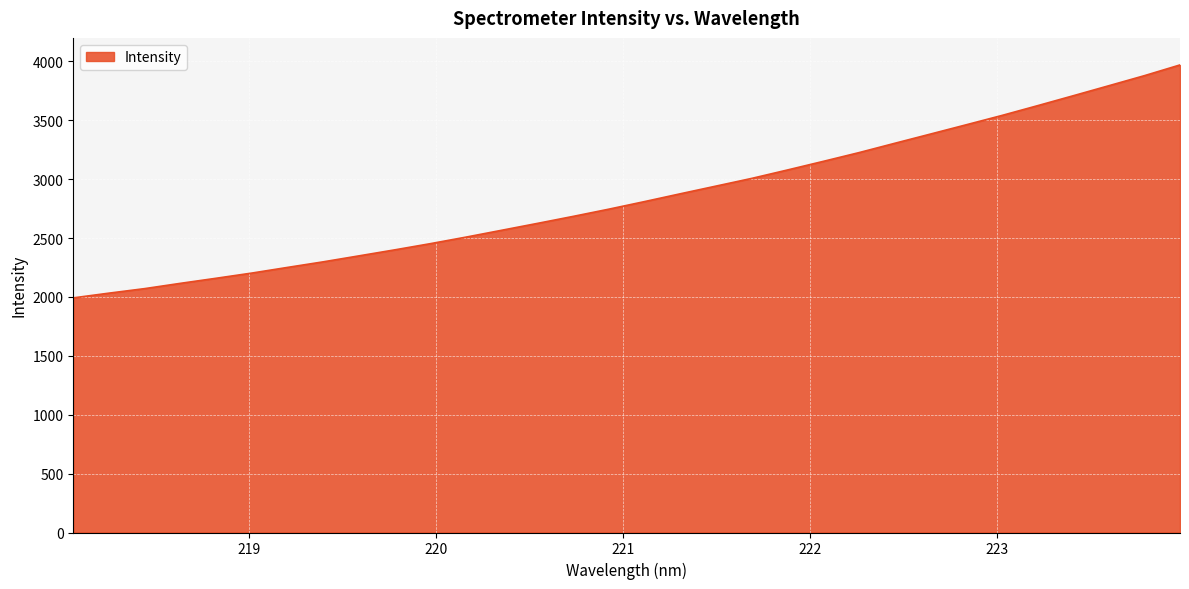

What is the minimum value shown in the chart?

1992.4